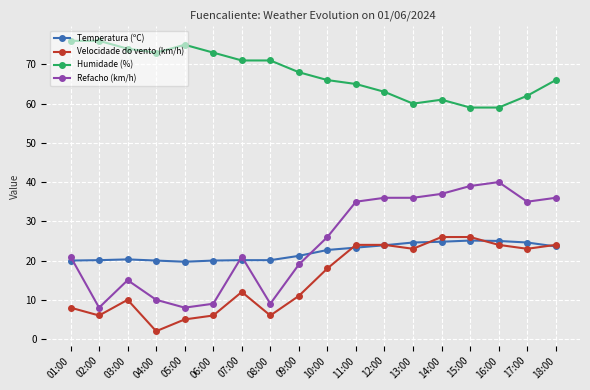

Rank the series at 10:00 from highest to lowest value.

Humidade (%), Refacho (km/h), Temperatura (ºC), Velocidade do vento (km/h)